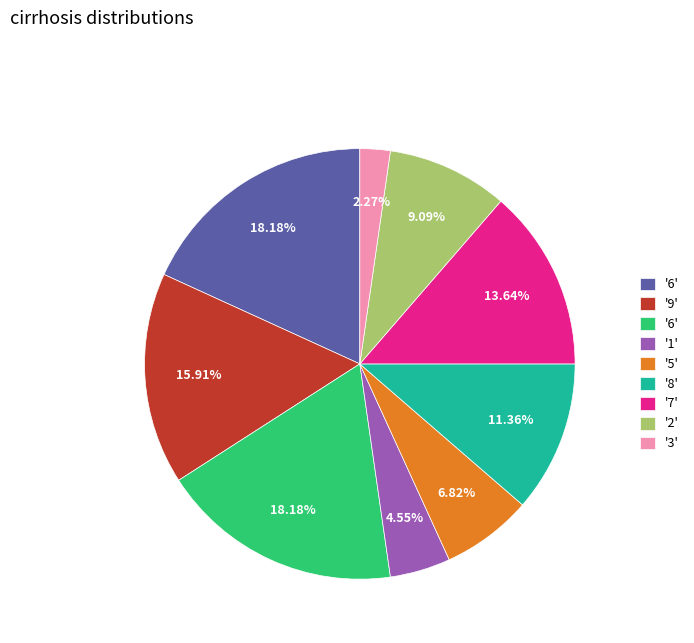

Is there a majority slice in this chart?

No